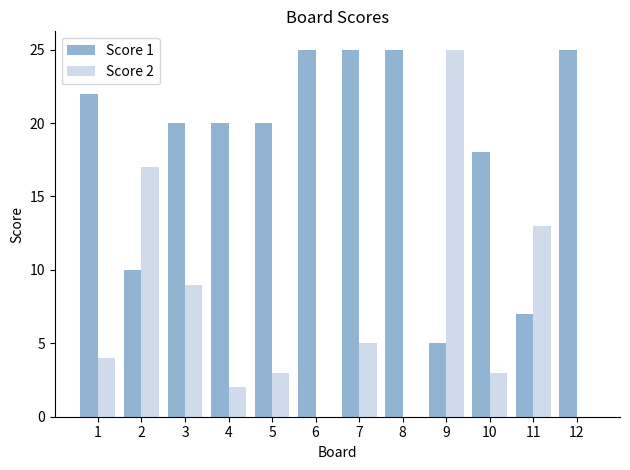

Which series has the largest range (max minus min)?

Score 2